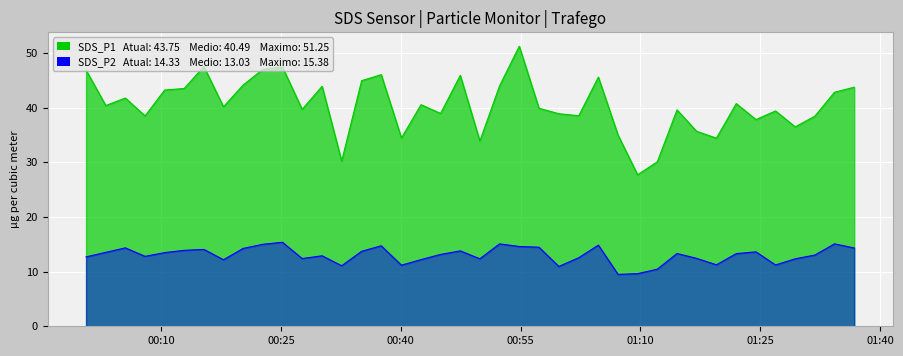

Reading left to right, what are all the values shown in this chart?

SDS_P1: 46.9	40.4	41.8	38.5	43.2	43.5	47.5	40.2	44.1	47.0	47.5	39.7	43.9	30.2	45.0	46.0	34.5	40.5	39.0	45.9	33.9	44.0	51.2	39.9	38.9	38.5	45.6	35.0	27.7	30.1	39.6	35.7	34.4	40.8	37.8	39.4	36.5	38.5	42.8	43.8
SDS_P2: 12.7	13.5	14.3	12.8	13.5	13.9	14.1	12.2	14.2	15.0	15.4	12.4	12.9	11.1	13.7	14.7	11.2	12.2	13.2	13.8	12.3	15.1	14.6	14.5	10.9	12.6	14.8	9.5	9.6	10.4	13.3	12.4	11.2	13.3	13.6	11.2	12.3	13.0	15.1	14.3